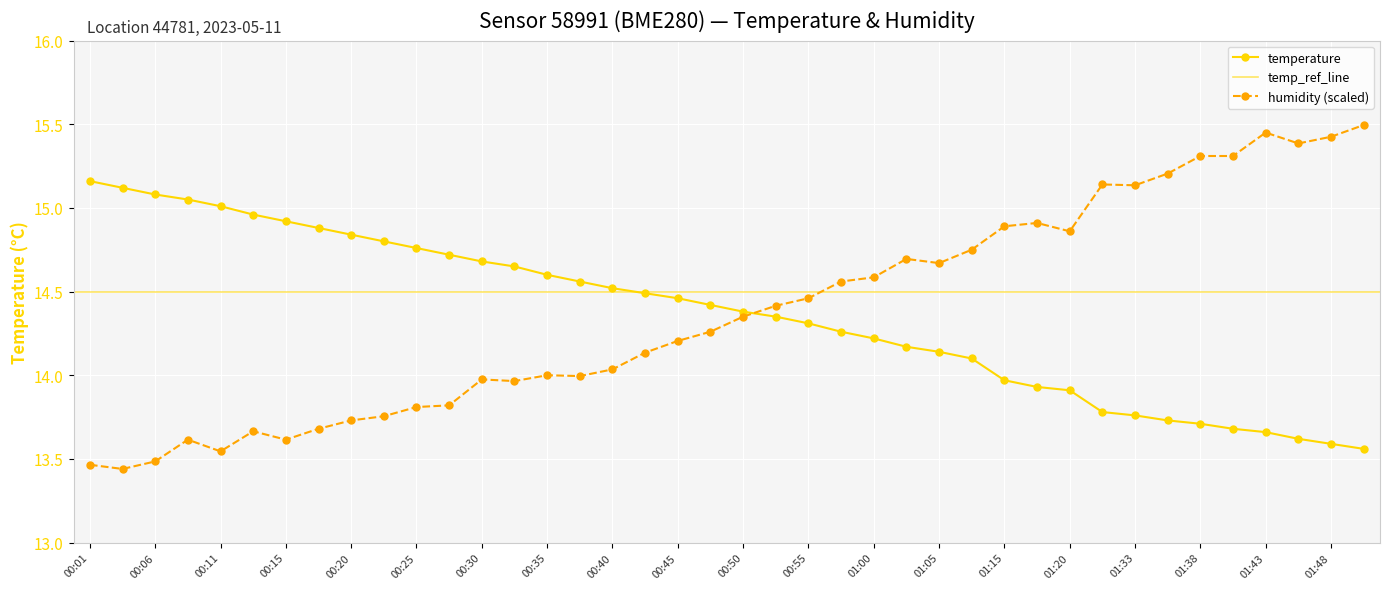

What is the sum of all humidity values?

575.2